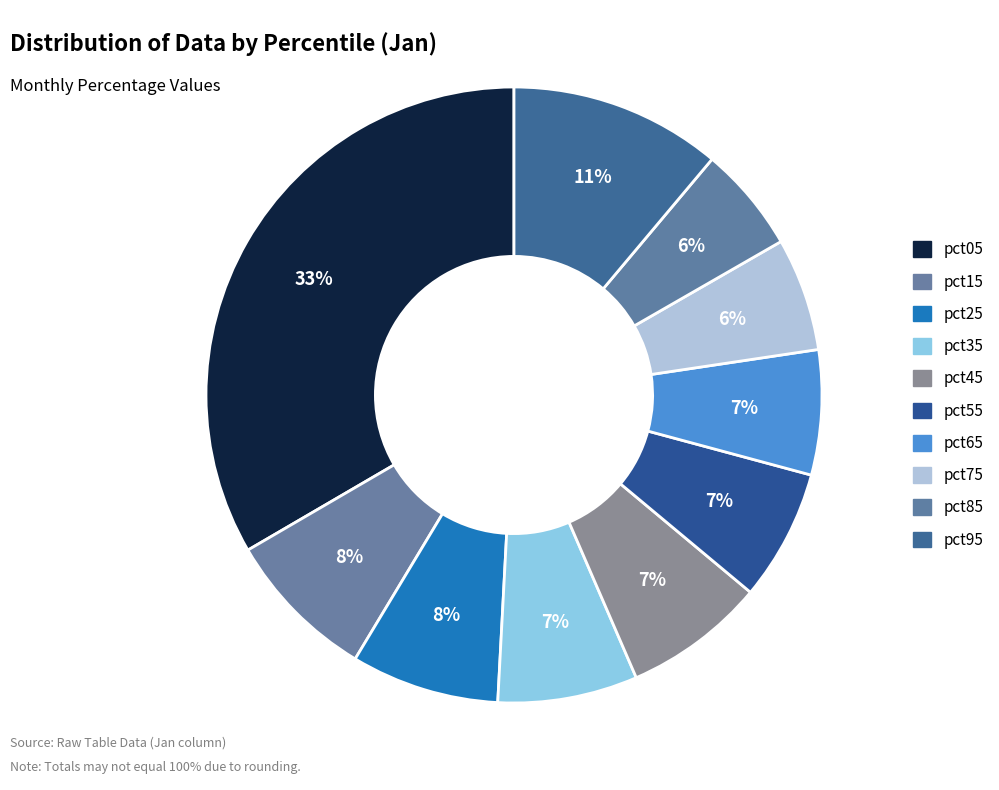

Is the sum of pct55 and pct05 greater than half?

No